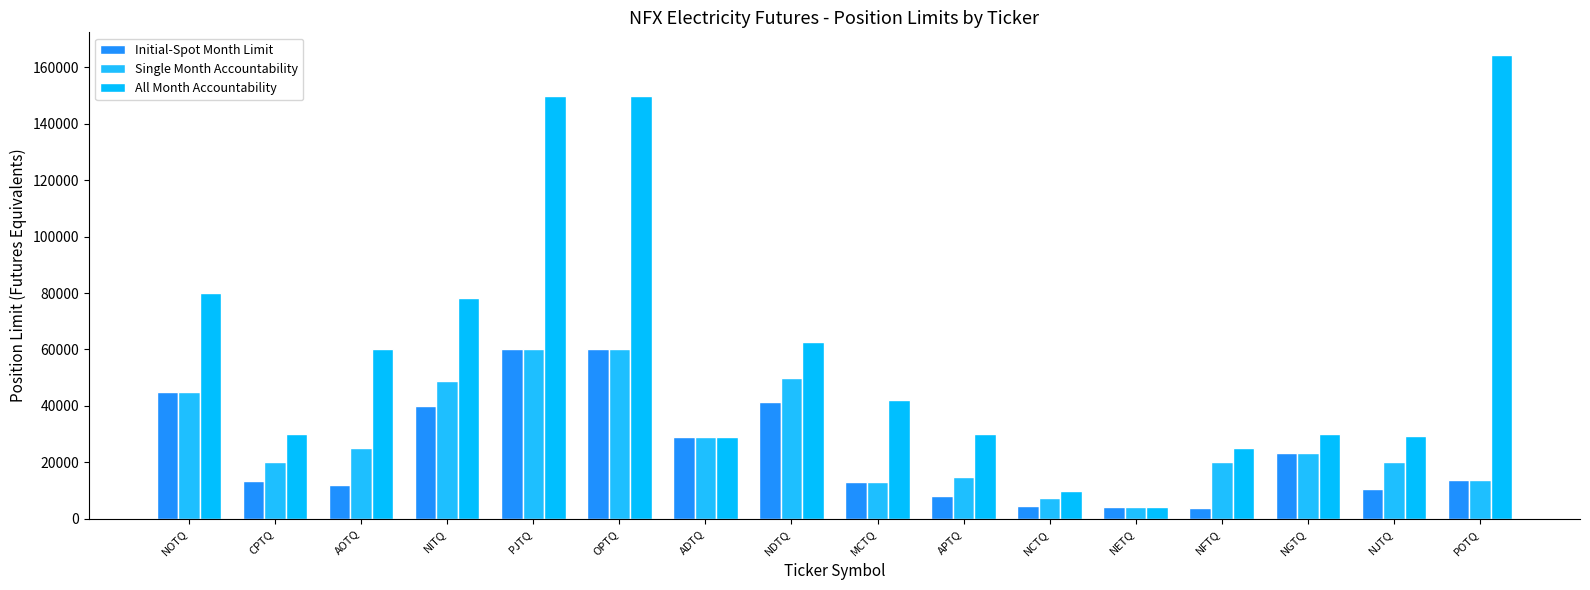

What is the difference between the maximum and minimum values in the Single Month Accountability series?

55804